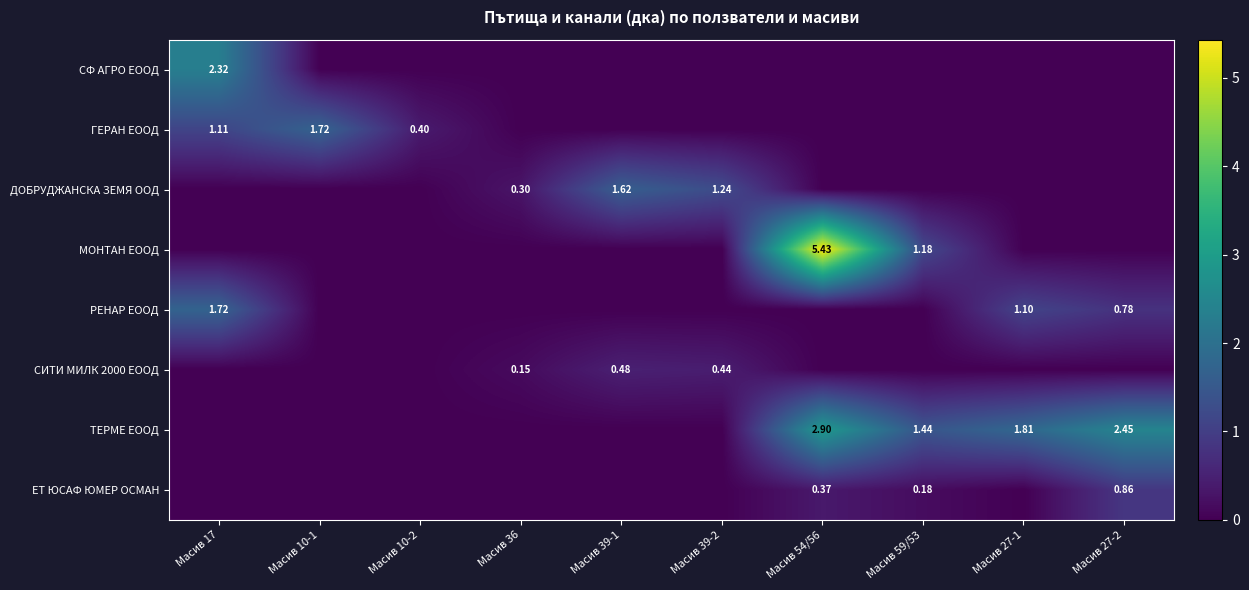

What is the greatest value displayed?

5.4